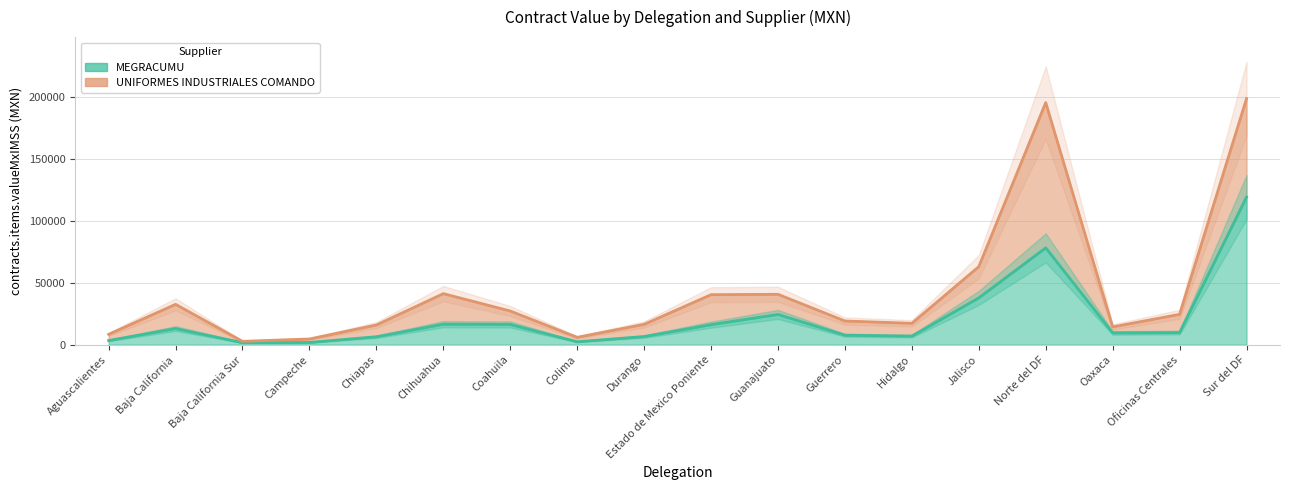

What is the ratio of the value at Hidalgo to the value at Sur del DF?

0.1